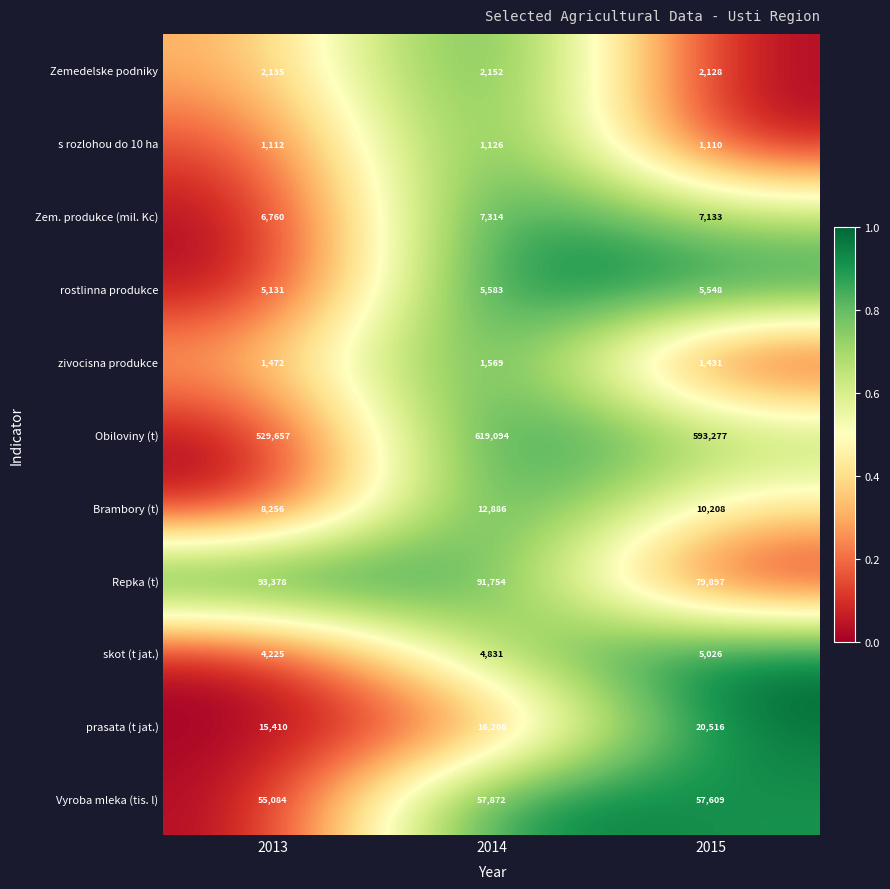

True or false: skot (t jat.) has a value of 4225 at 2013.

True